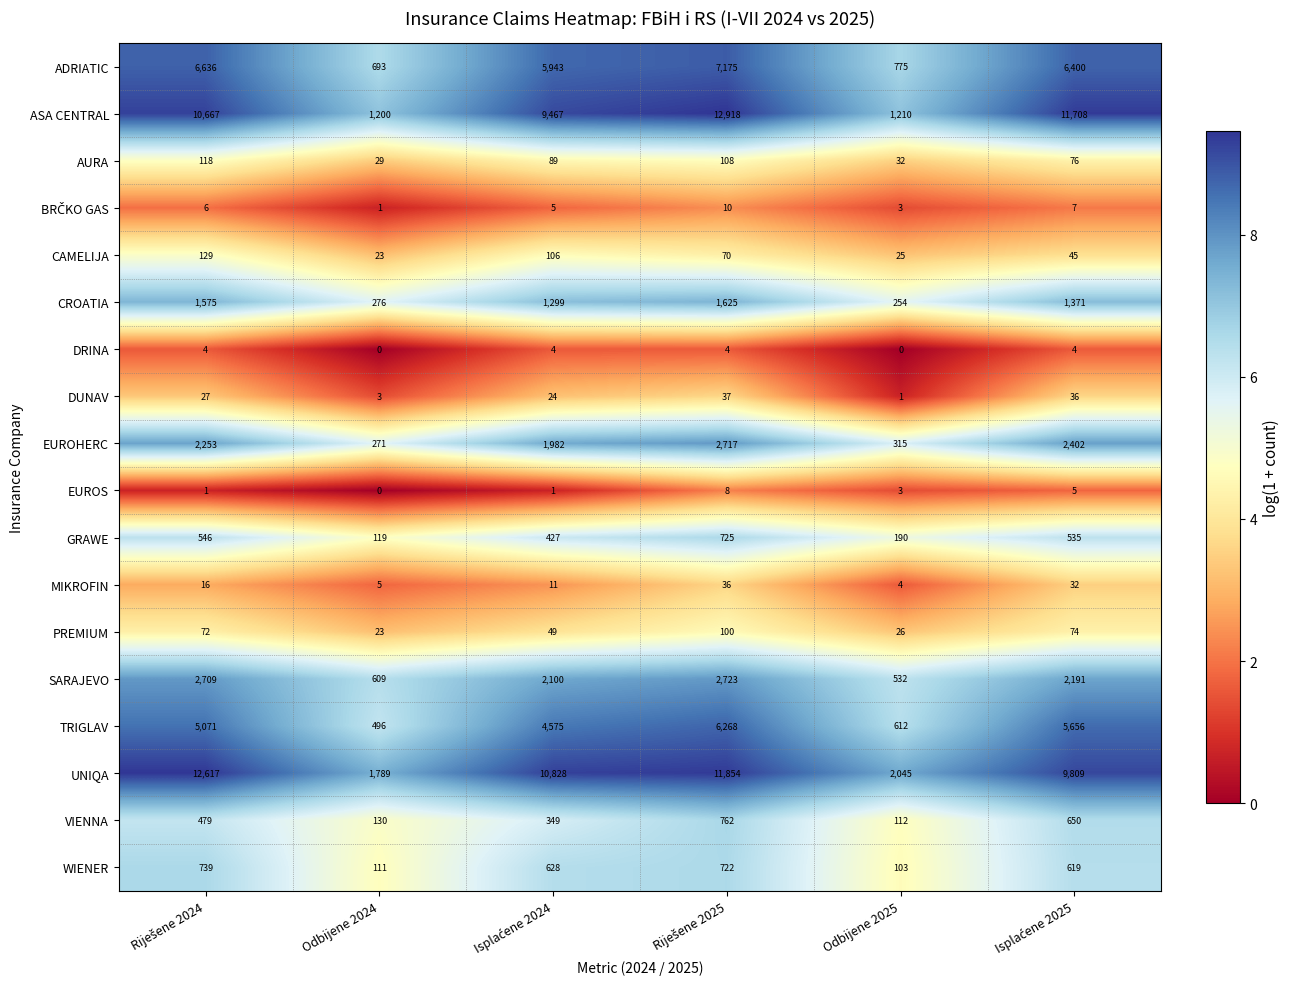

The DRINA series shows -2 at Odbijene 2025. True or false?

False